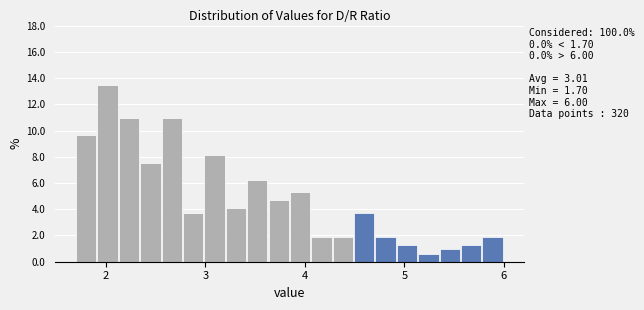

Read against the x-axis, roughly where is the centre of the tallest bar?

2.0